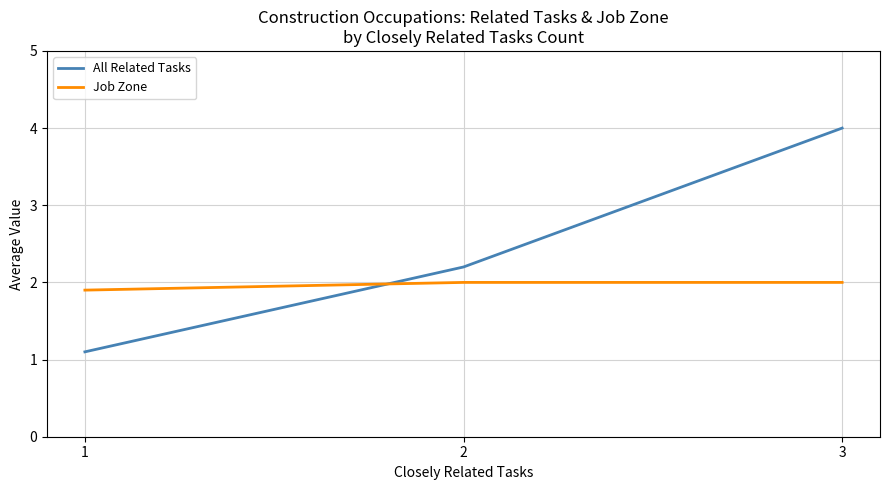

Is it true that All Related Tasks equals 1.8 at 1?

False